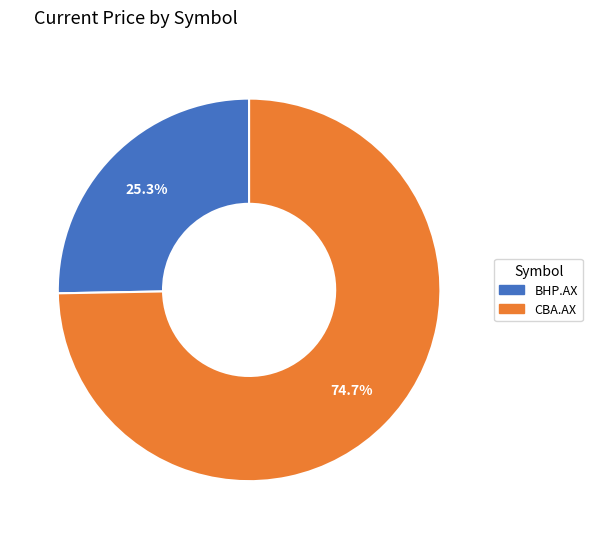

What percentage do BHP.AX and CBA.AX together represent?

100.0%